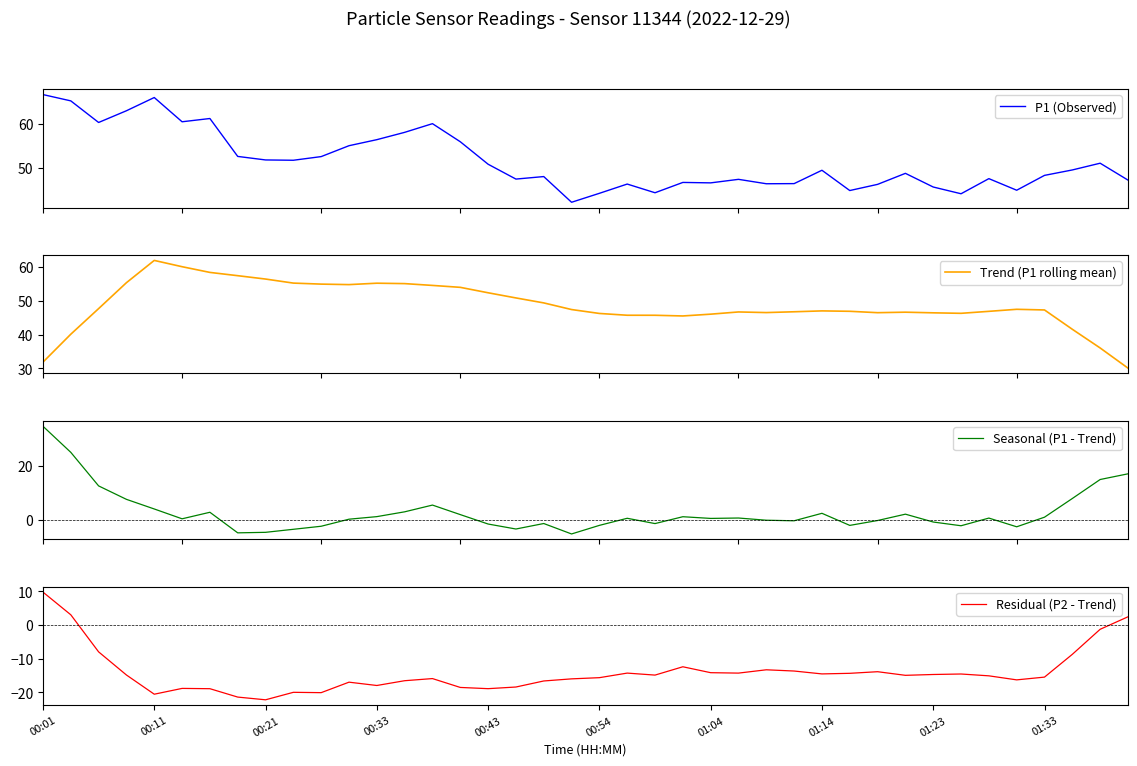

True or false: Residual (P2 - Trend) has a value of -16.6 at 18.

True